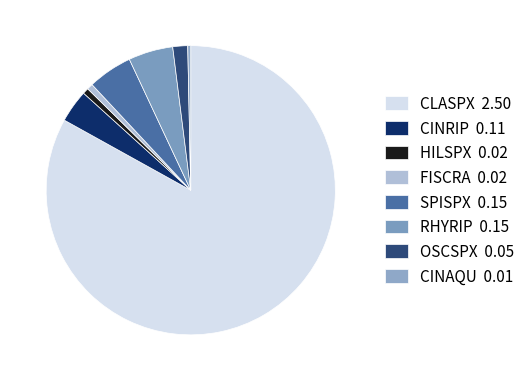

Which category has the biggest portion of the pie?

CLASPX